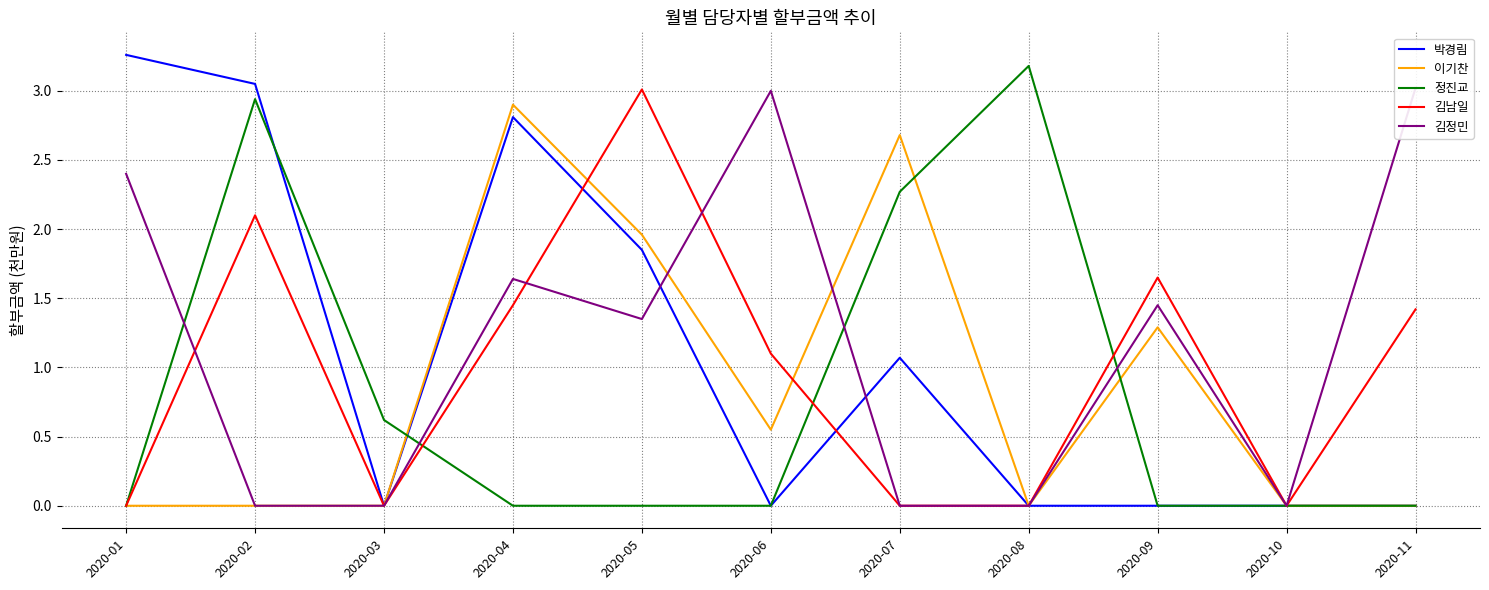

What value does the 이기찬 series have at 2020-06?

0.6